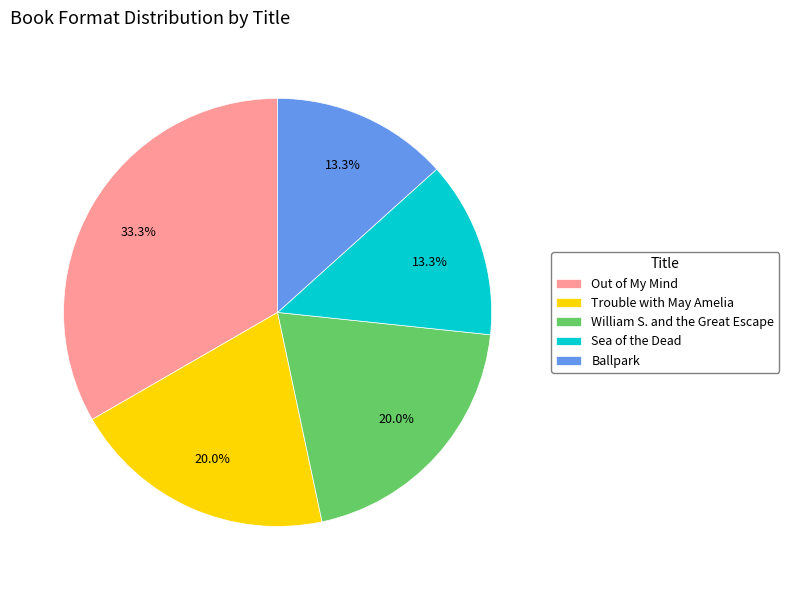

Which slice is the largest?

Out of My Mind